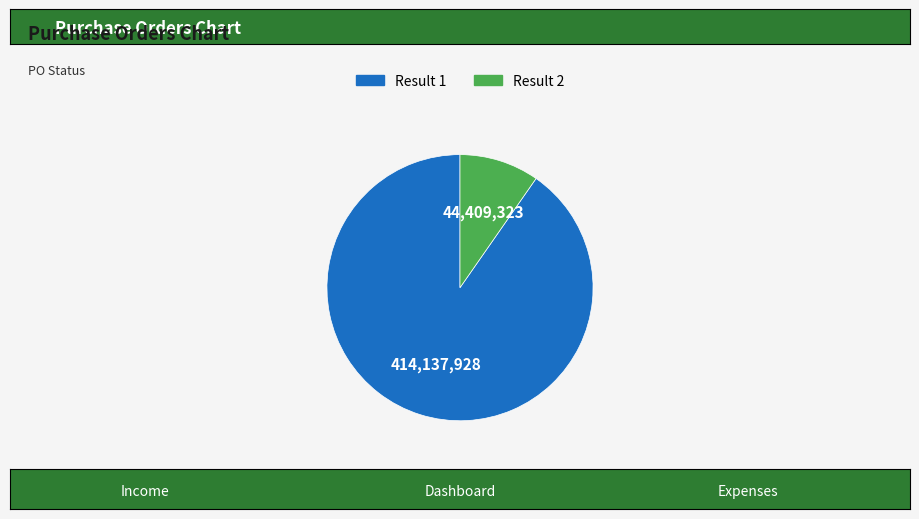

Is the sum of Result 1 and Result 2 greater than half?

Yes